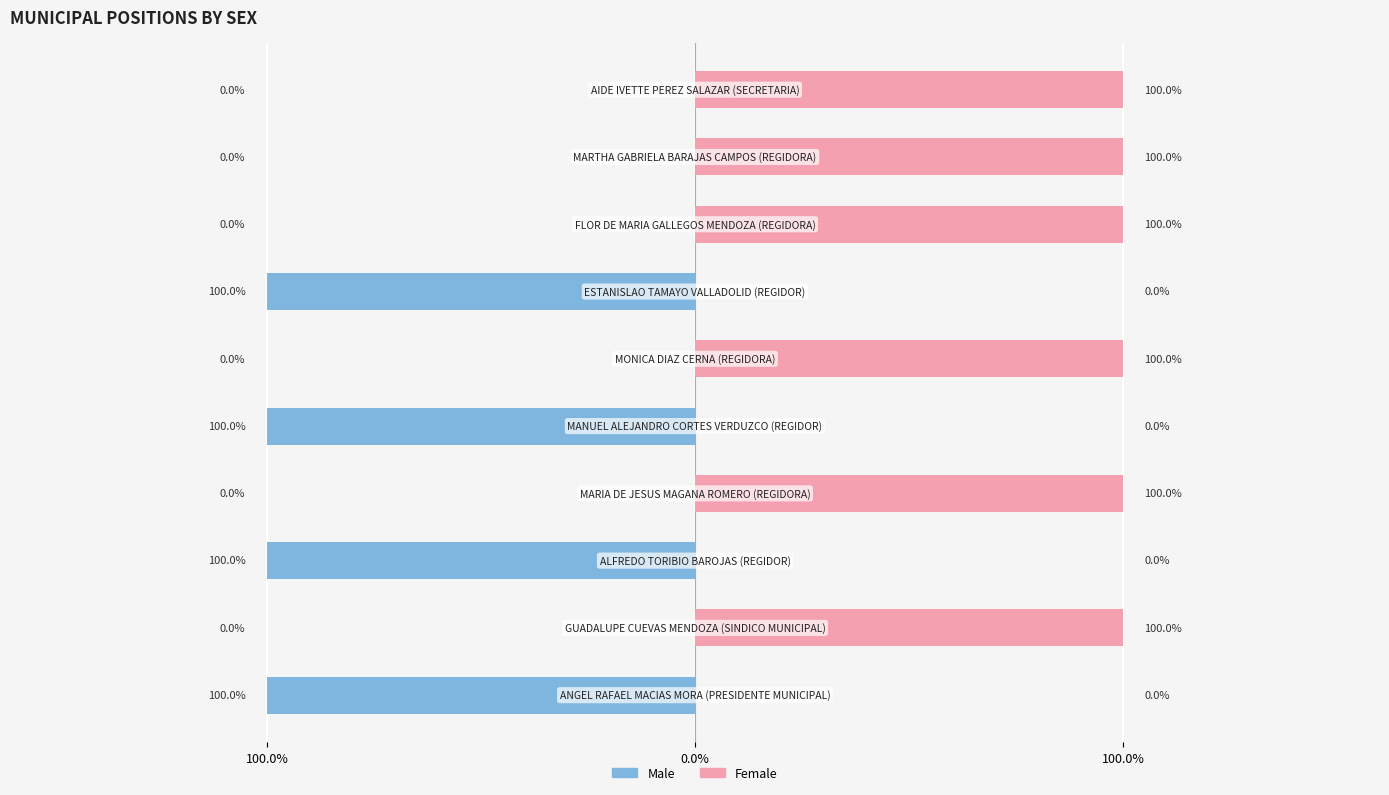

Does the chart contain stacked bars?

No